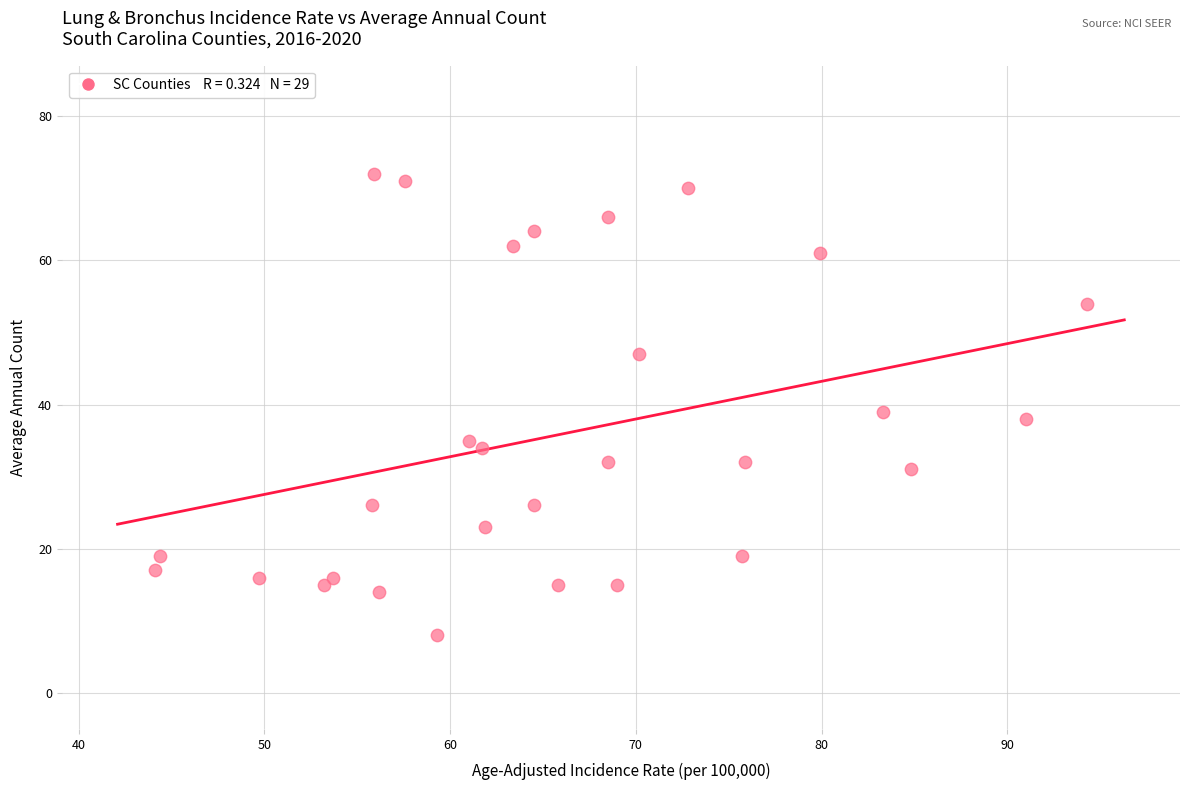

What is the range of Y values (max minus min)?

64